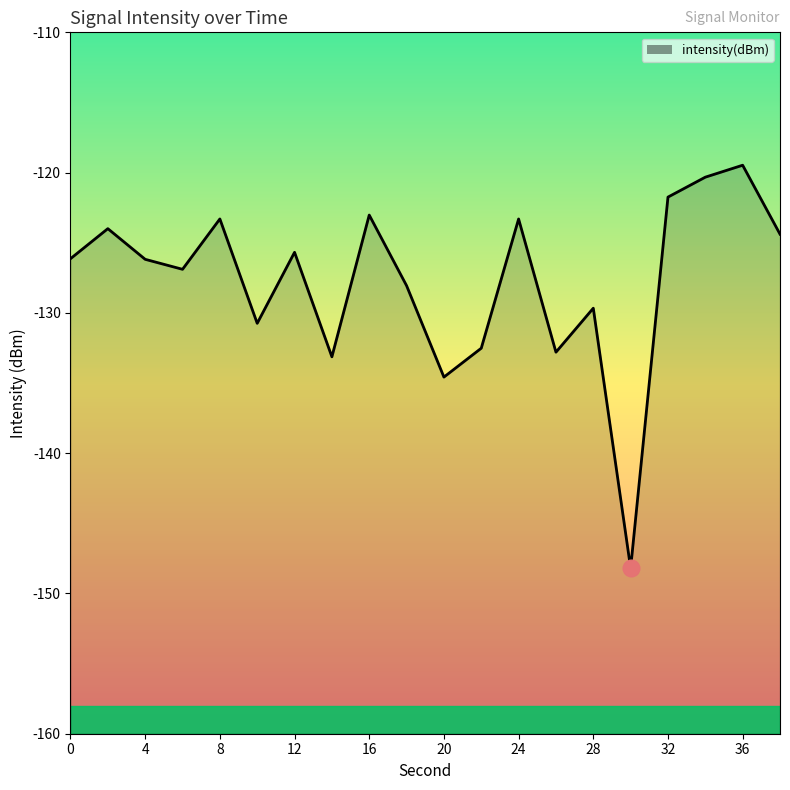

True or false: the data shows -206.0 at 24.

False